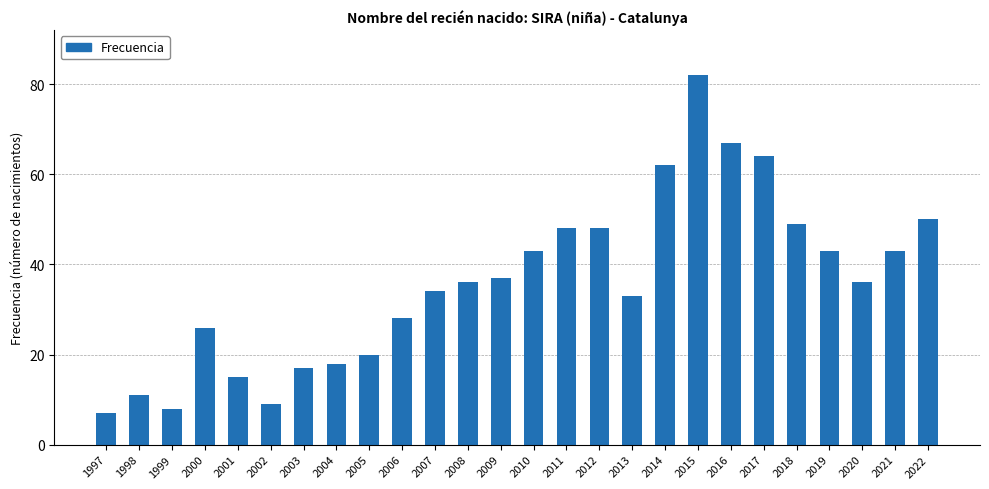

Which category has the highest value across all series?

2015